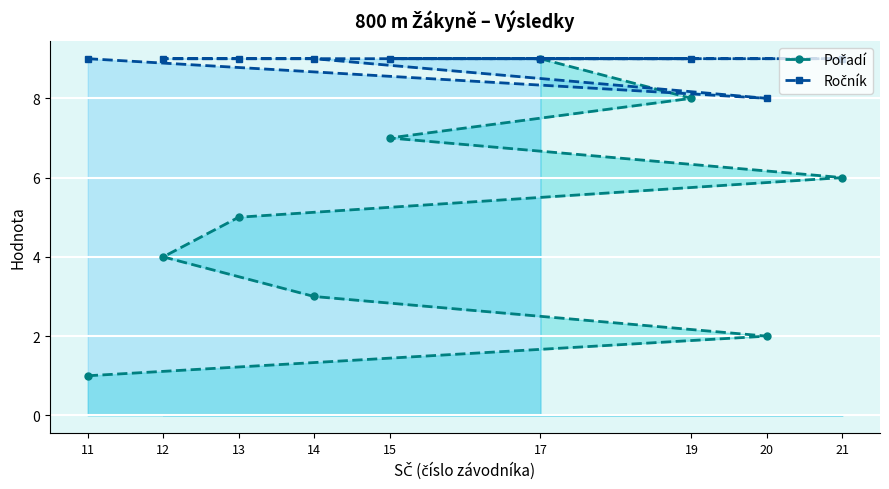

True or false: Pořadí has a value of 4 at 14.

False